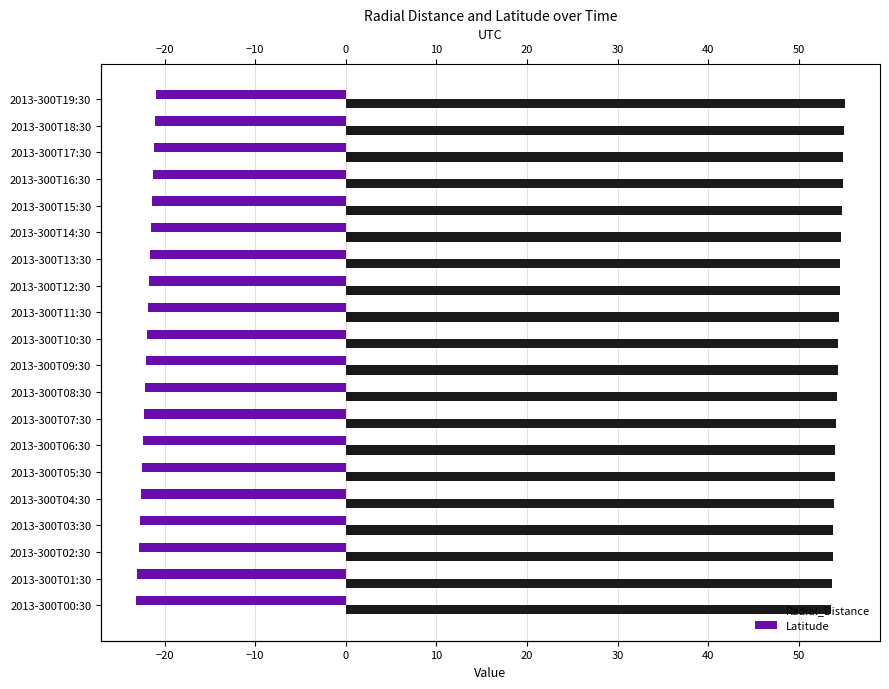

The value of Latitude at 2013-300T14:30 is -21.5. True or false?

True